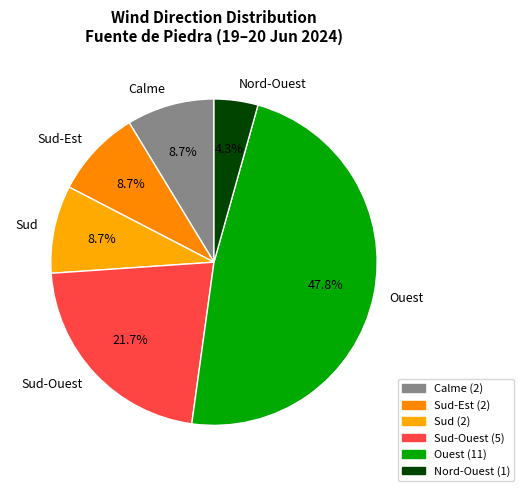

Which category has the biggest portion of the pie?

Ouest